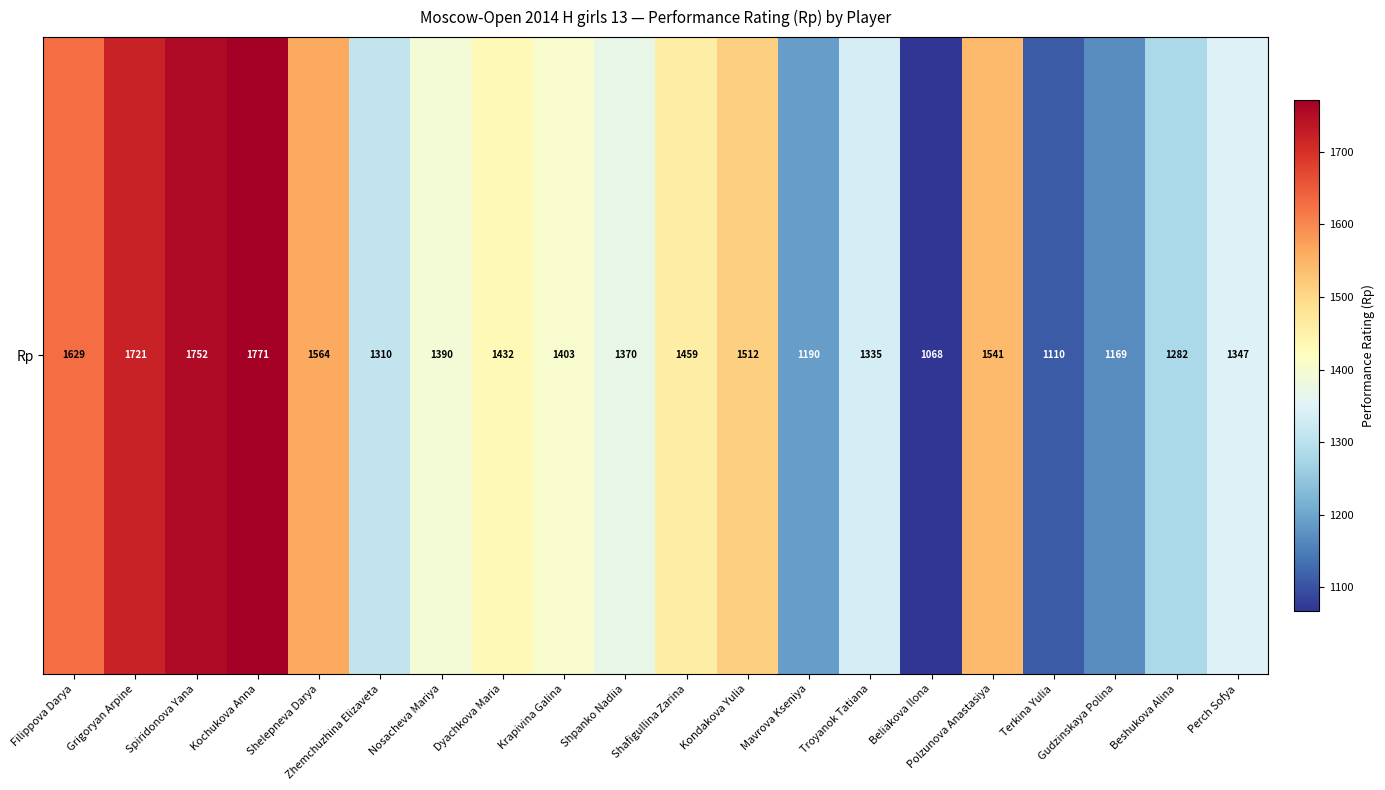

What is the sum of all values?

28355